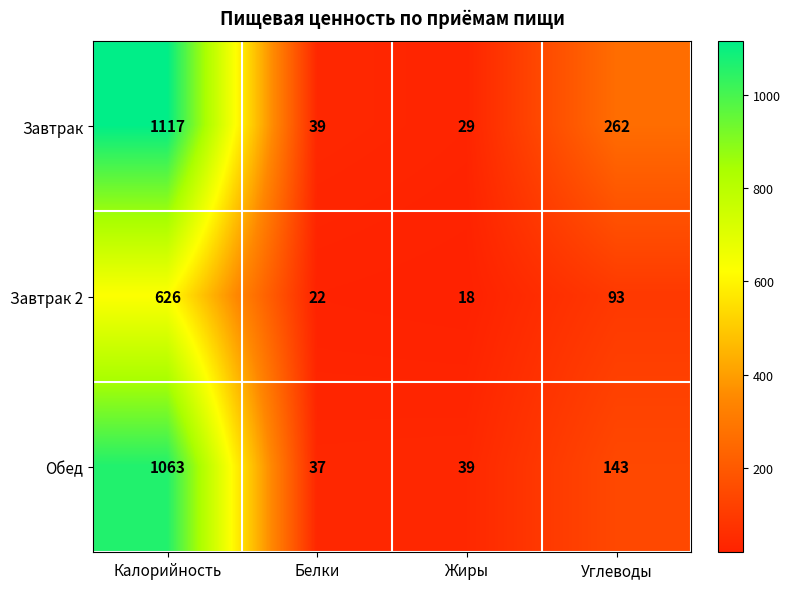

At how many categories does at least one series exceed 773?

1